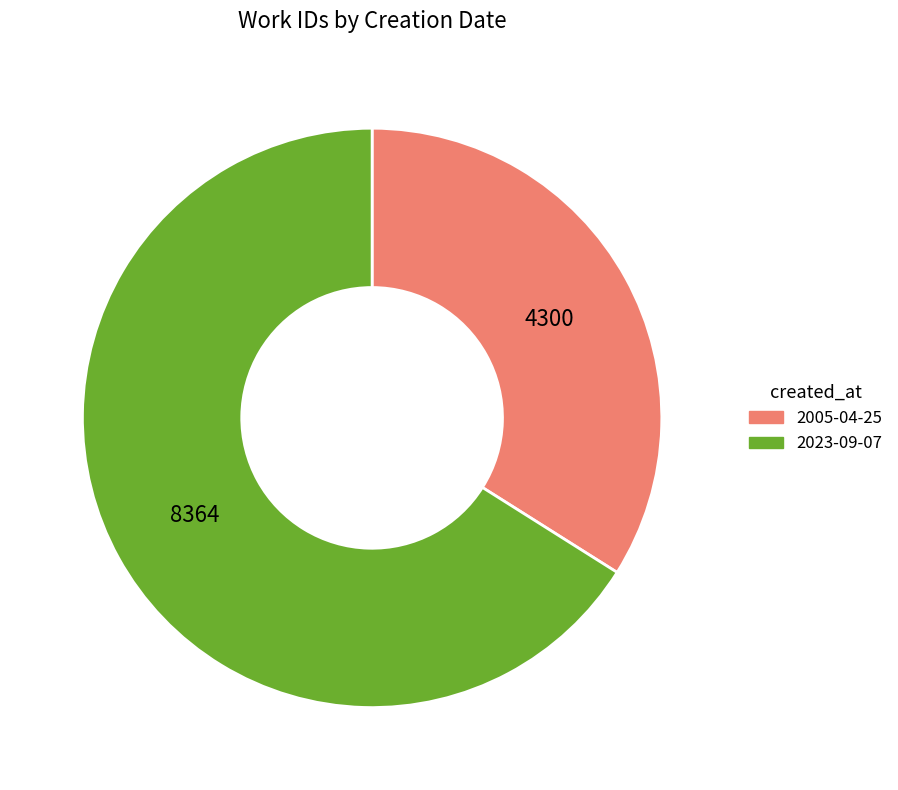

True or false: 2023-09-07 accounts for 66% of the total.

True